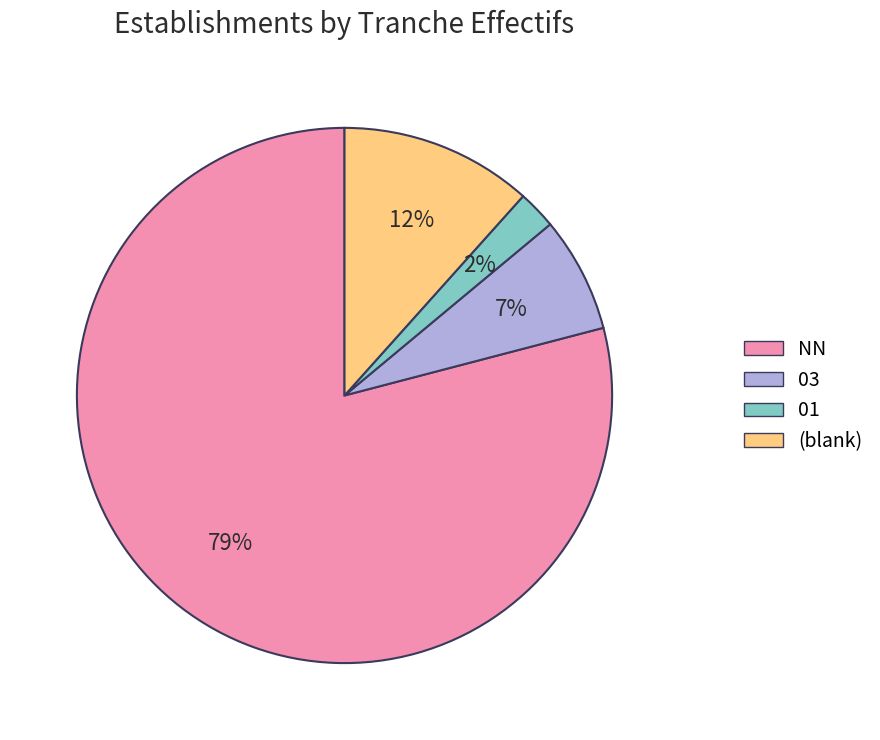

To the nearest percent, what is the difference between the largest and smallest slice percentages?

77%